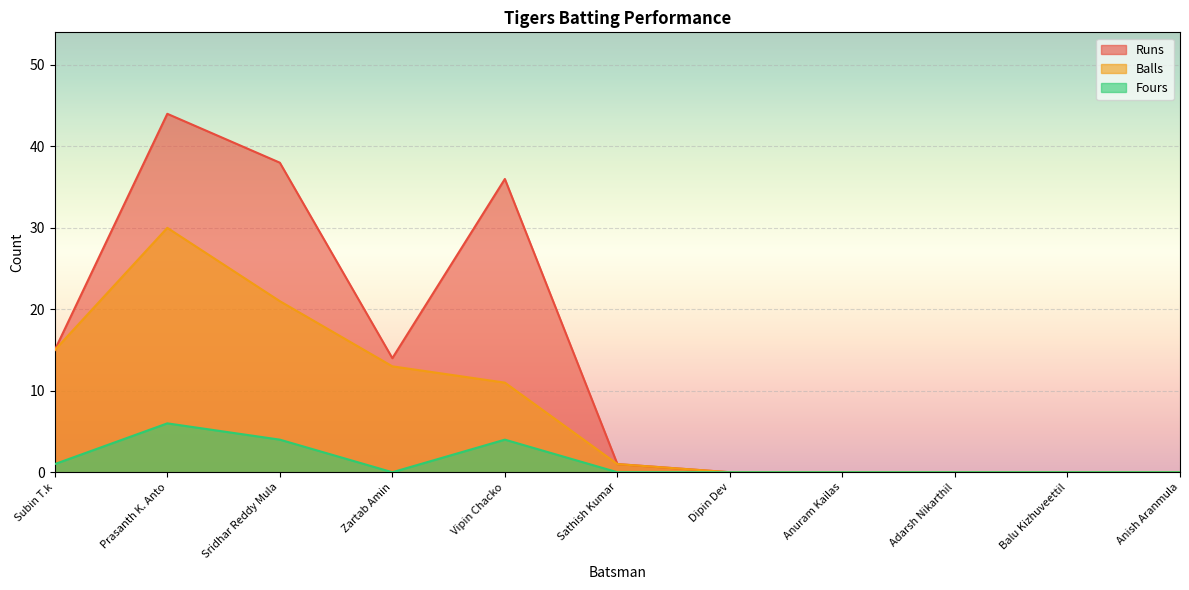

List the series in order of their peak value, highest first.

Runs, Balls, Fours